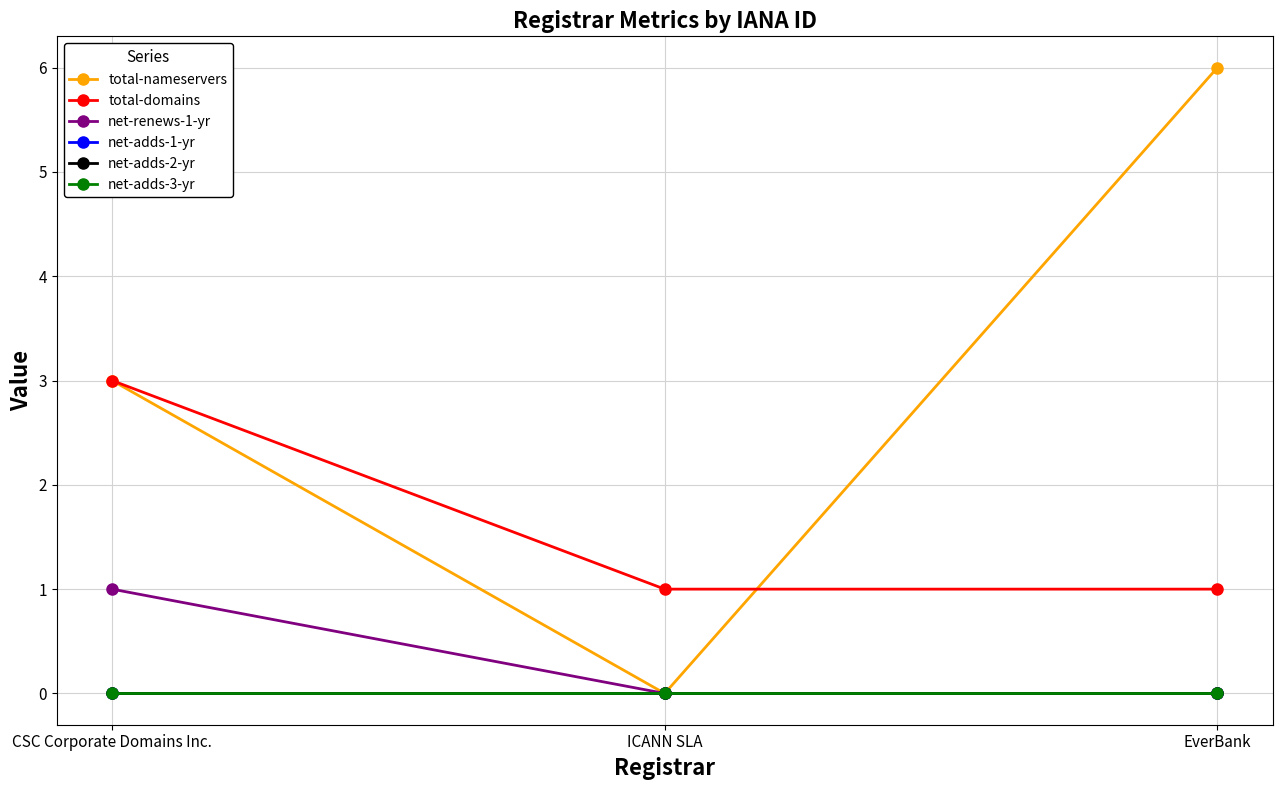

How many total-nameservers values are between 0 and 6?

3